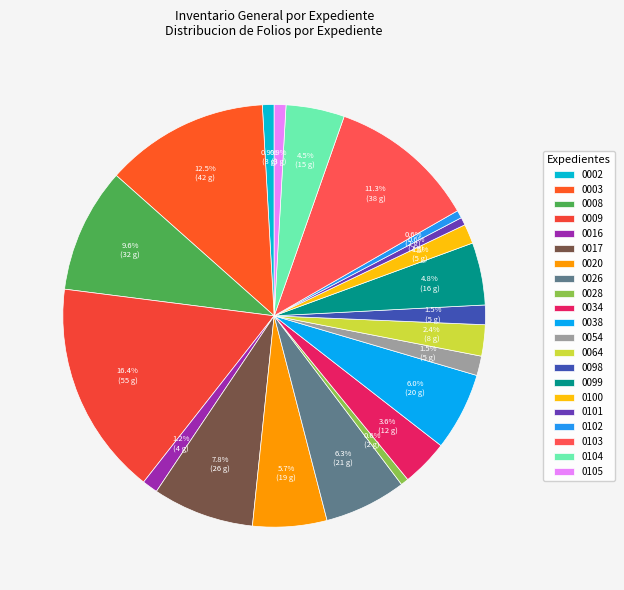

What is the largest slice in the pie chart?

0009